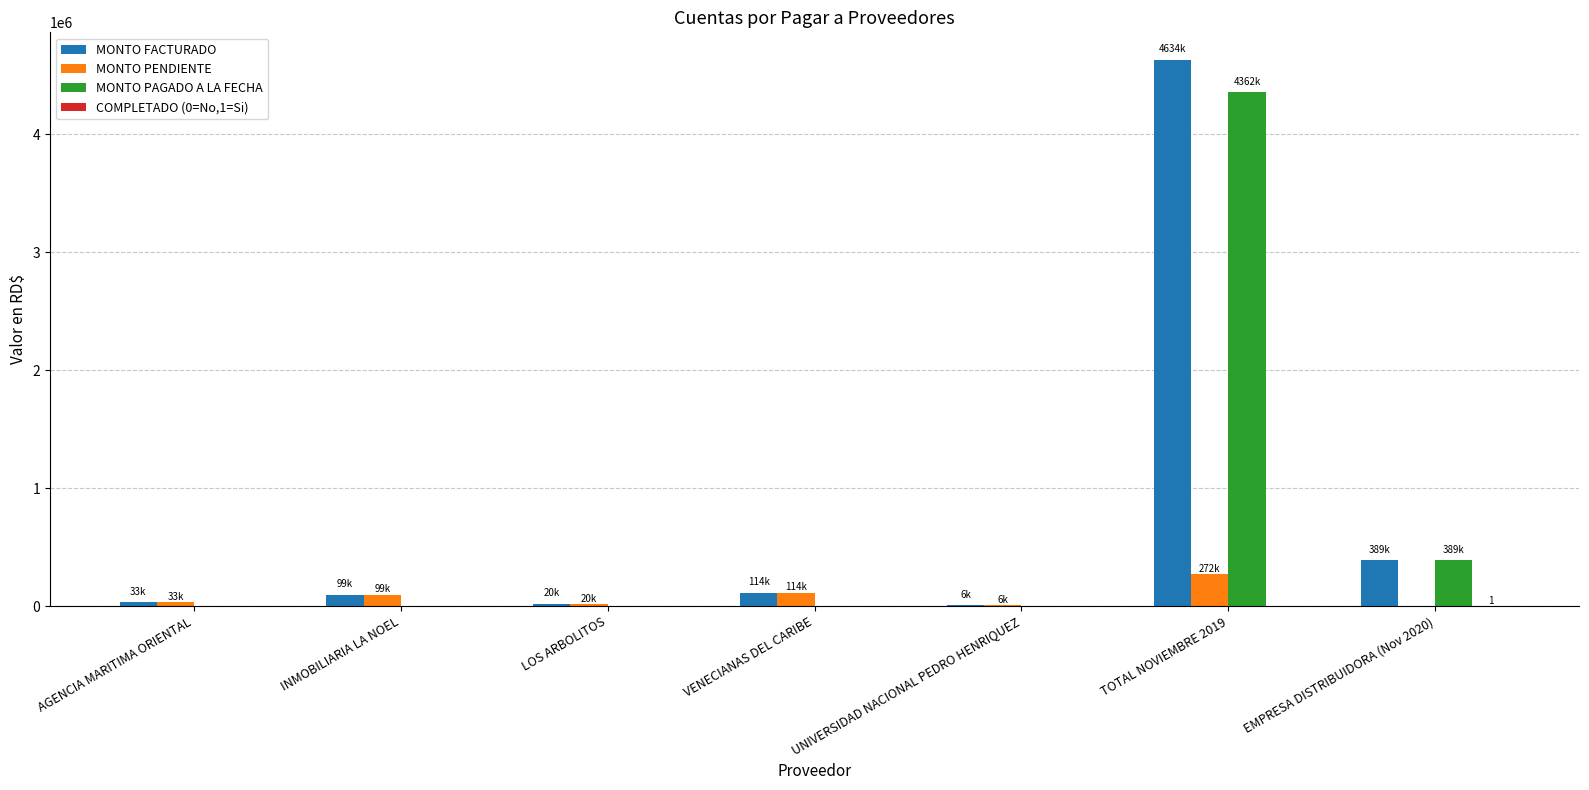

True or false: MONTO PENDIENTE has a value of 6200.0 at UNIVERSIDAD NACIONAL PEDRO HENRIQUEZ.

True